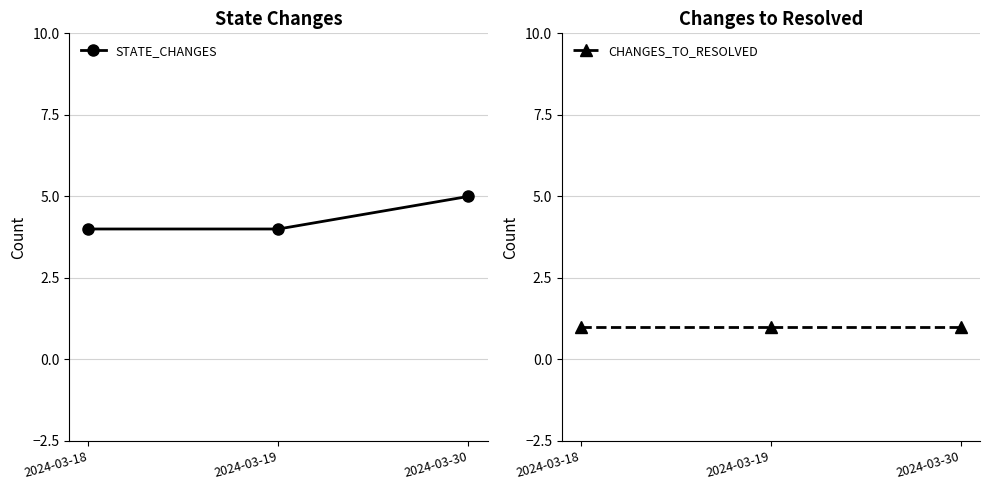

What are all the series names shown in the legend?

STATE_CHANGES, CHANGES_TO_RESOLVED